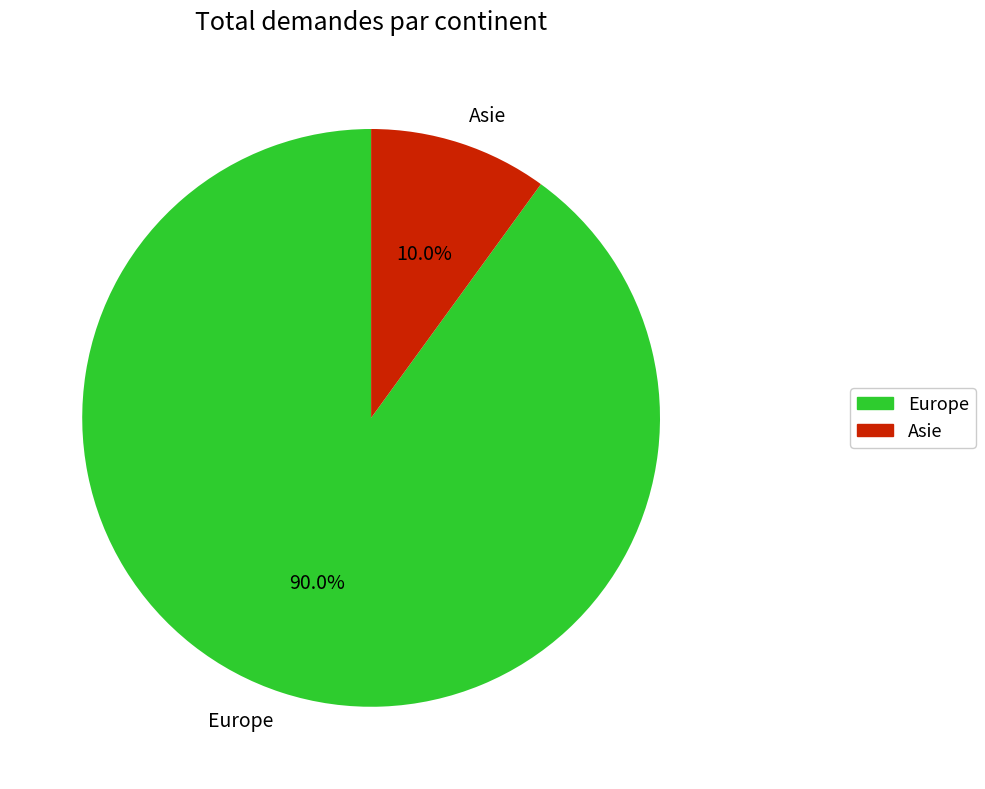

Which category has the smallest portion of the pie?

Asie